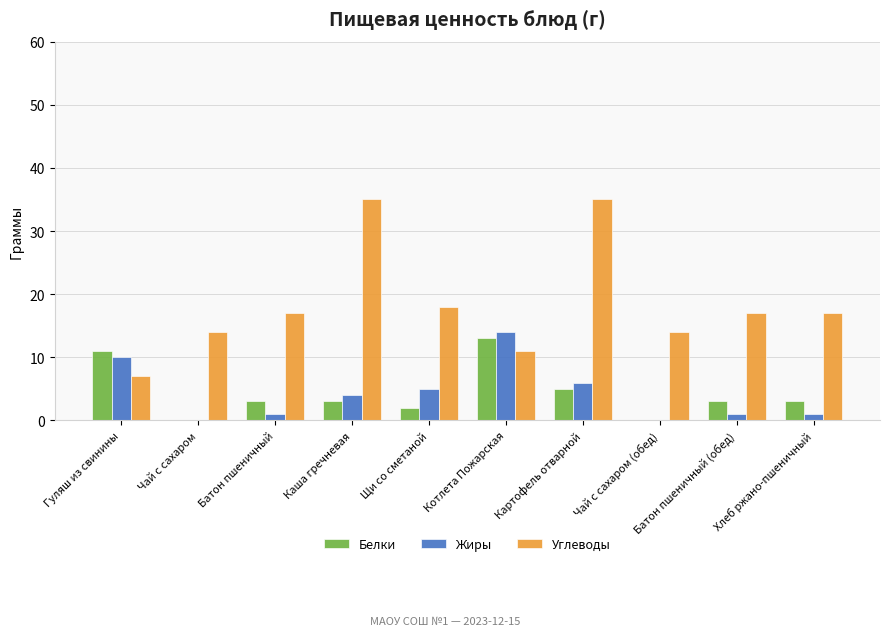

How many groups of bars are there?

10